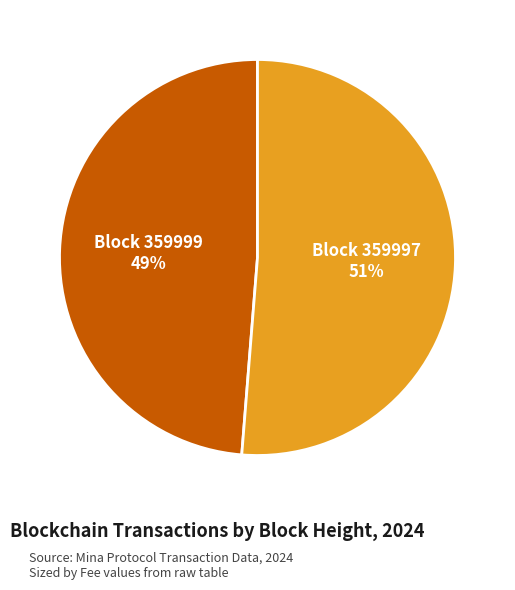

To the nearest percent, what is the average slice percentage?

50%